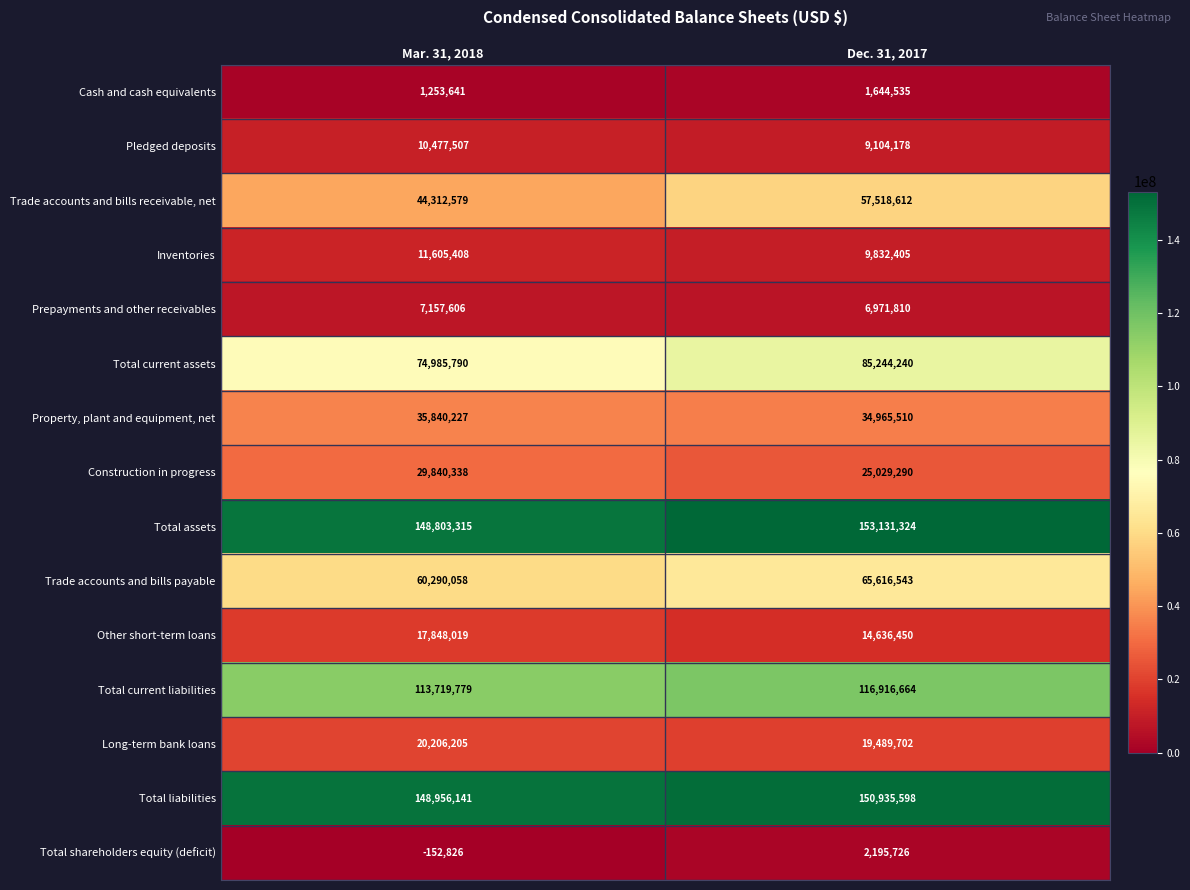

What is the sum of the Total assets values at Mar. 31, 2018 and Dec. 31, 2017?

301934639